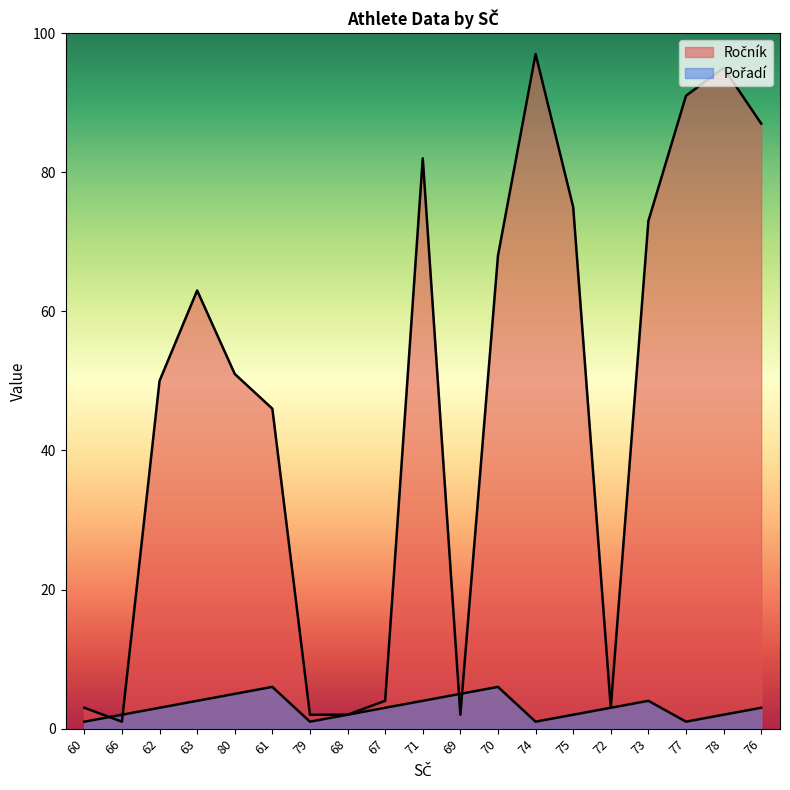

List the series in order of their peak value, lowest first.

Pořadí, Ročník